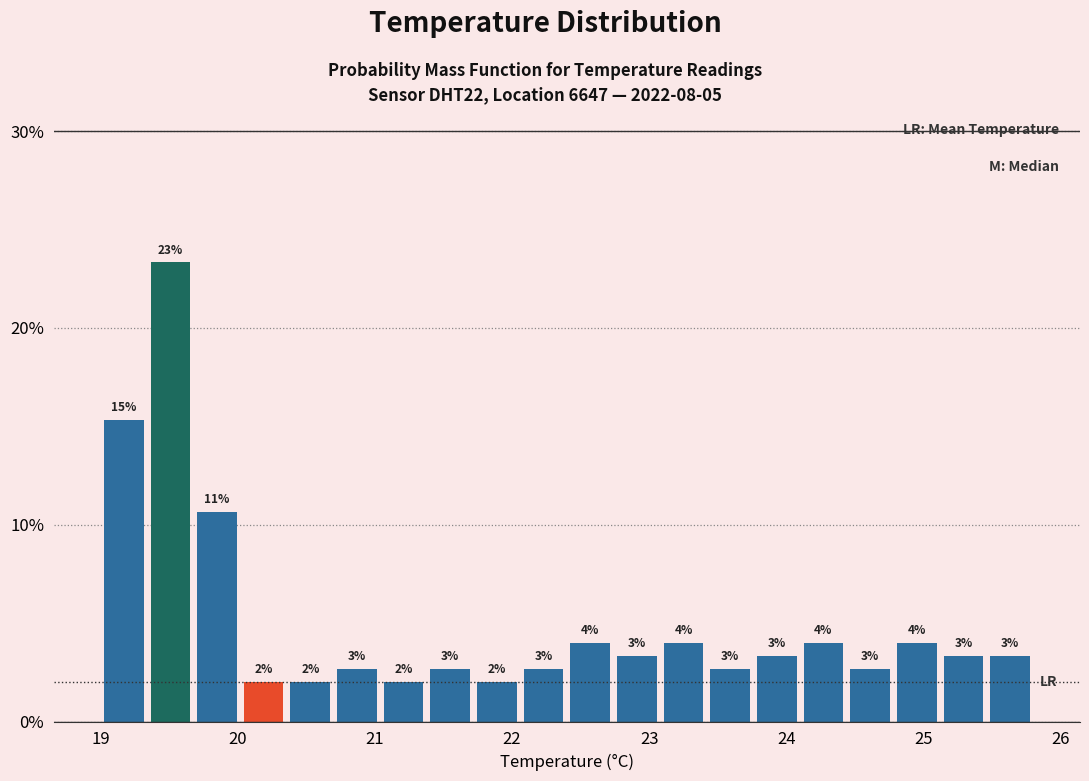

Read against the x-axis, roughly where is the centre of the tallest bar?

19.5